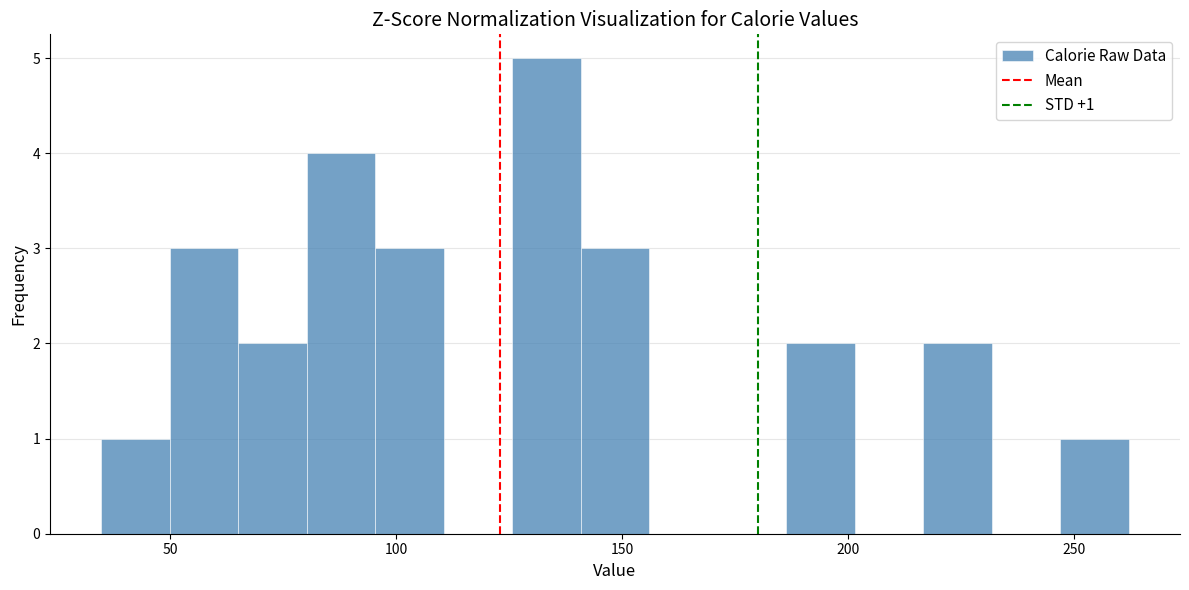

Around what value on the x-axis is the tallest bar? Give the approximate position of its centre, as read against the axis.

135